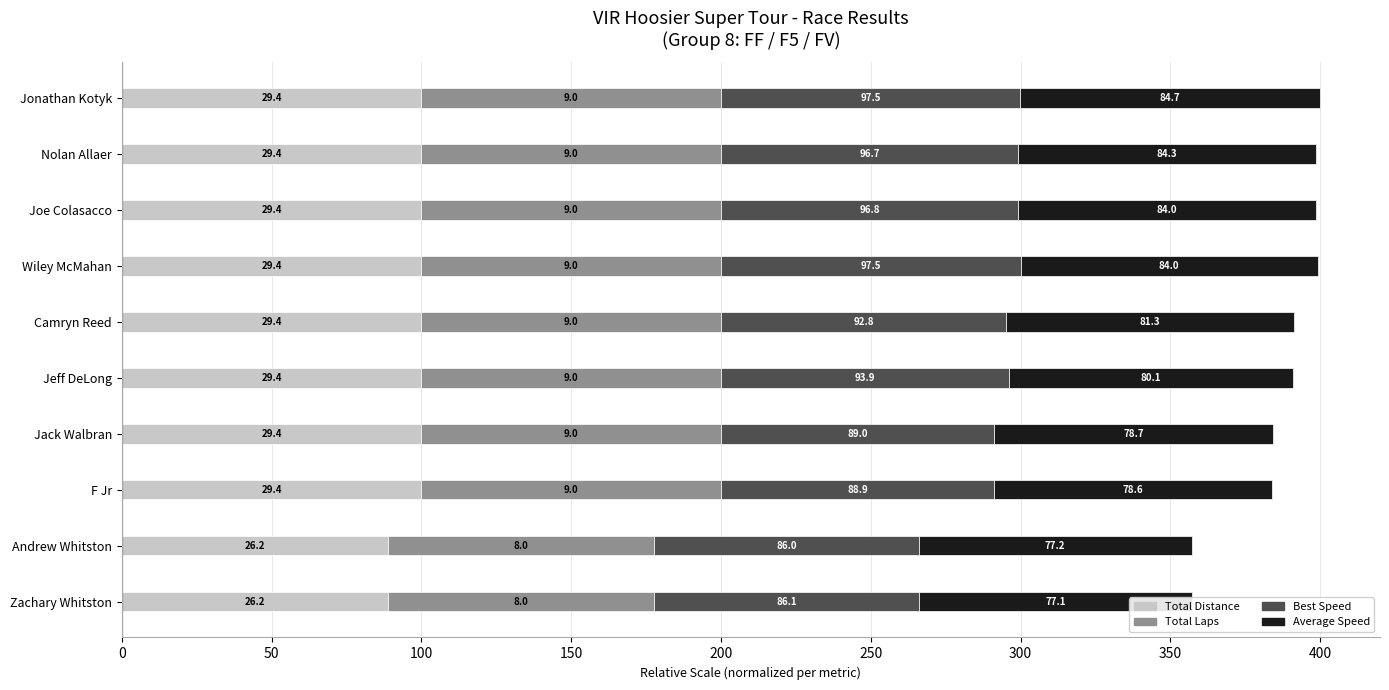

Is the value of Total Distance at Jack Walbran greater than the value of Average Speed at Andrew Whitston?

Yes